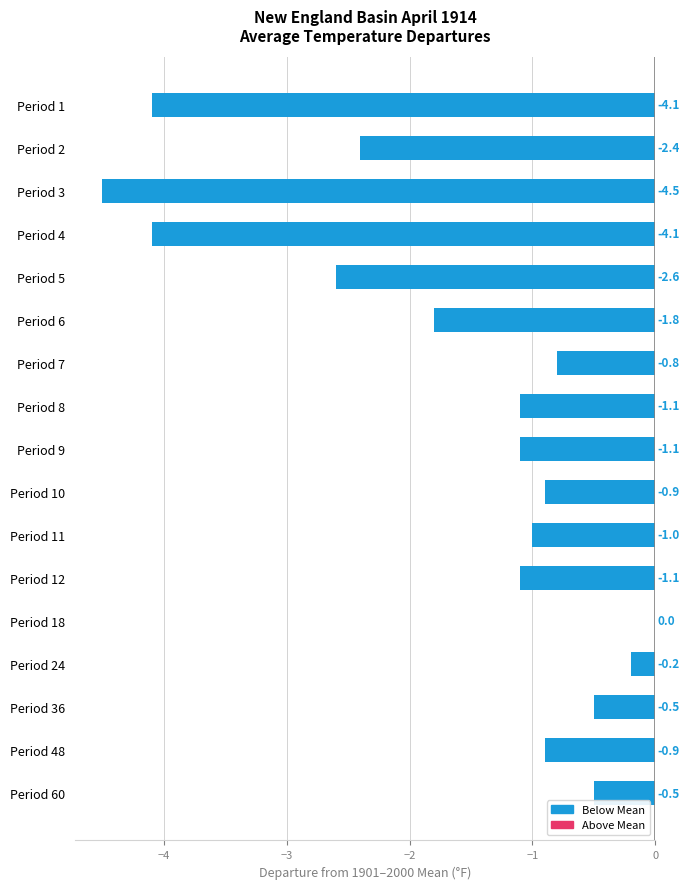

Reading top to bottom, list all the values displayed in this chart.

Period 1=-4.1	Period 2=-2.4	Period 3=-4.5	Period 4=-4.1	Period 5=-2.6	Period 6=-1.8	Period 7=-0.8	Period 8=-1.1	Period 9=-1.1	Period 10=-0.9	Period 11=-1.0	Period 12=-1.1	Period 18=0.0	Period 24=-0.2	Period 36=-0.5	Period 48=-0.9	Period 60=-0.5